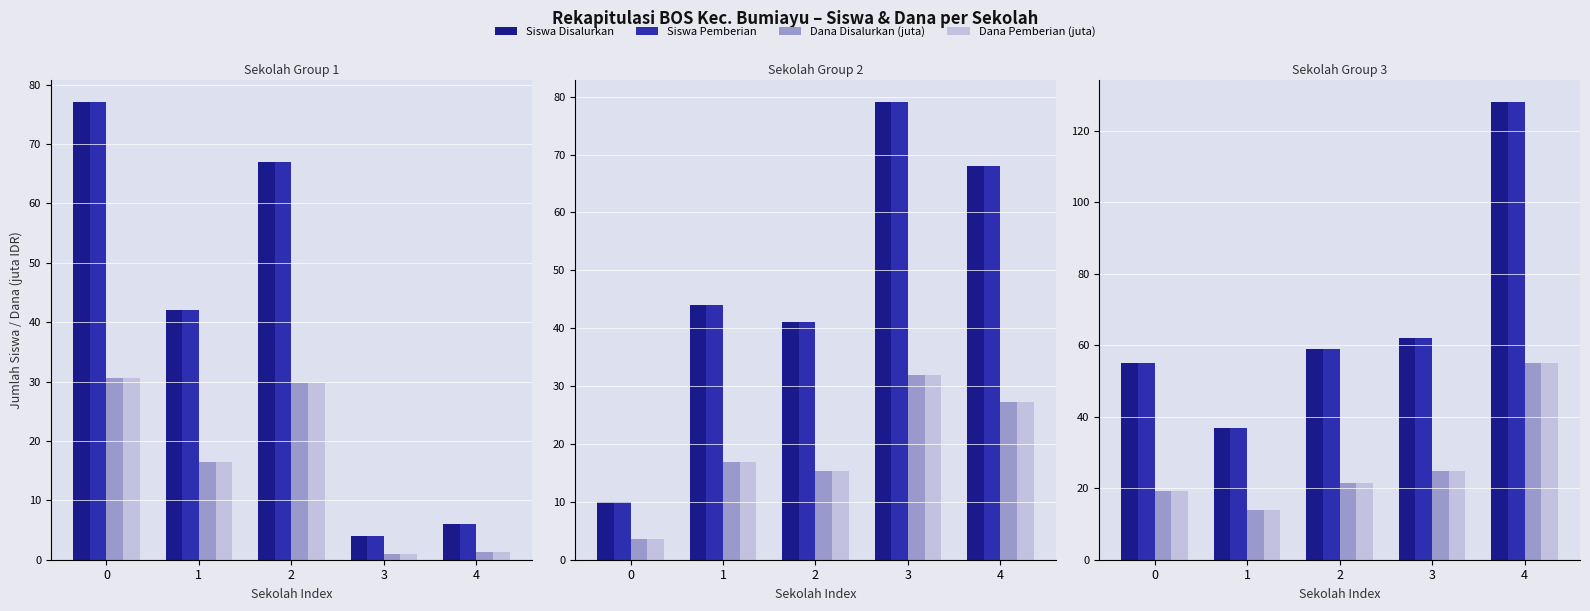

List the labels in order of Siswa Pemberian value, smallest first.

1, 0, 2, 3, 4